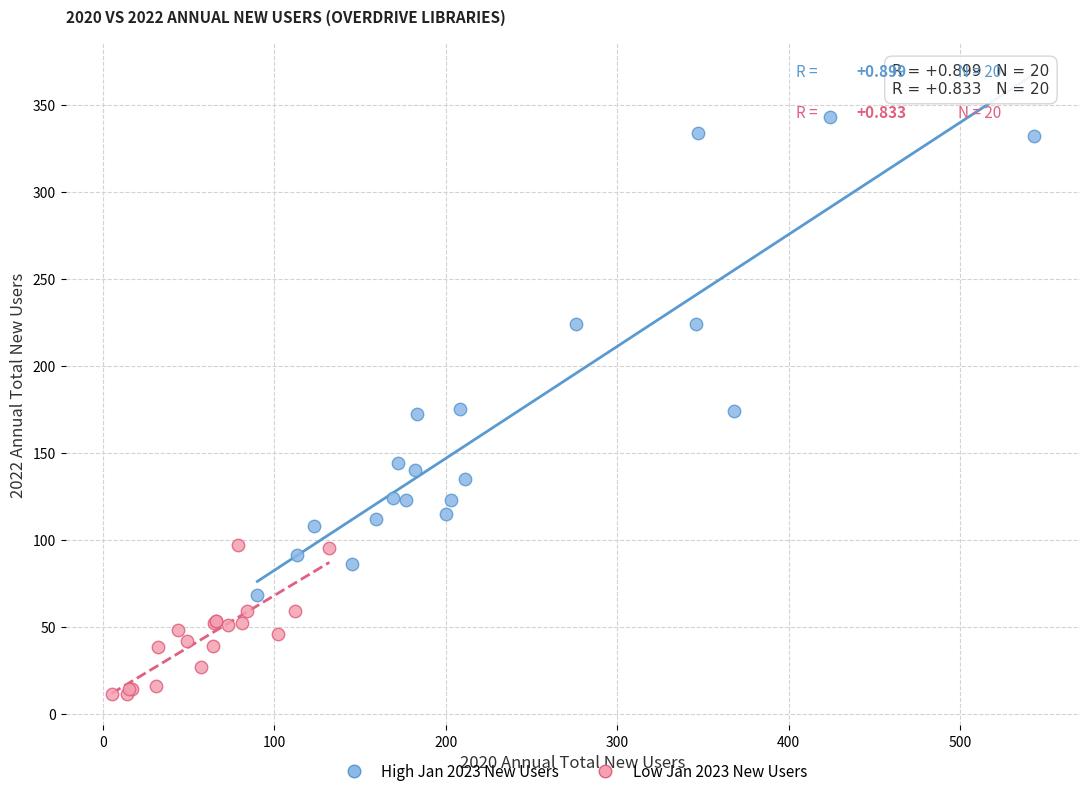

Which series has the largest Y range (max minus min)?

High Jan 2023 New Users